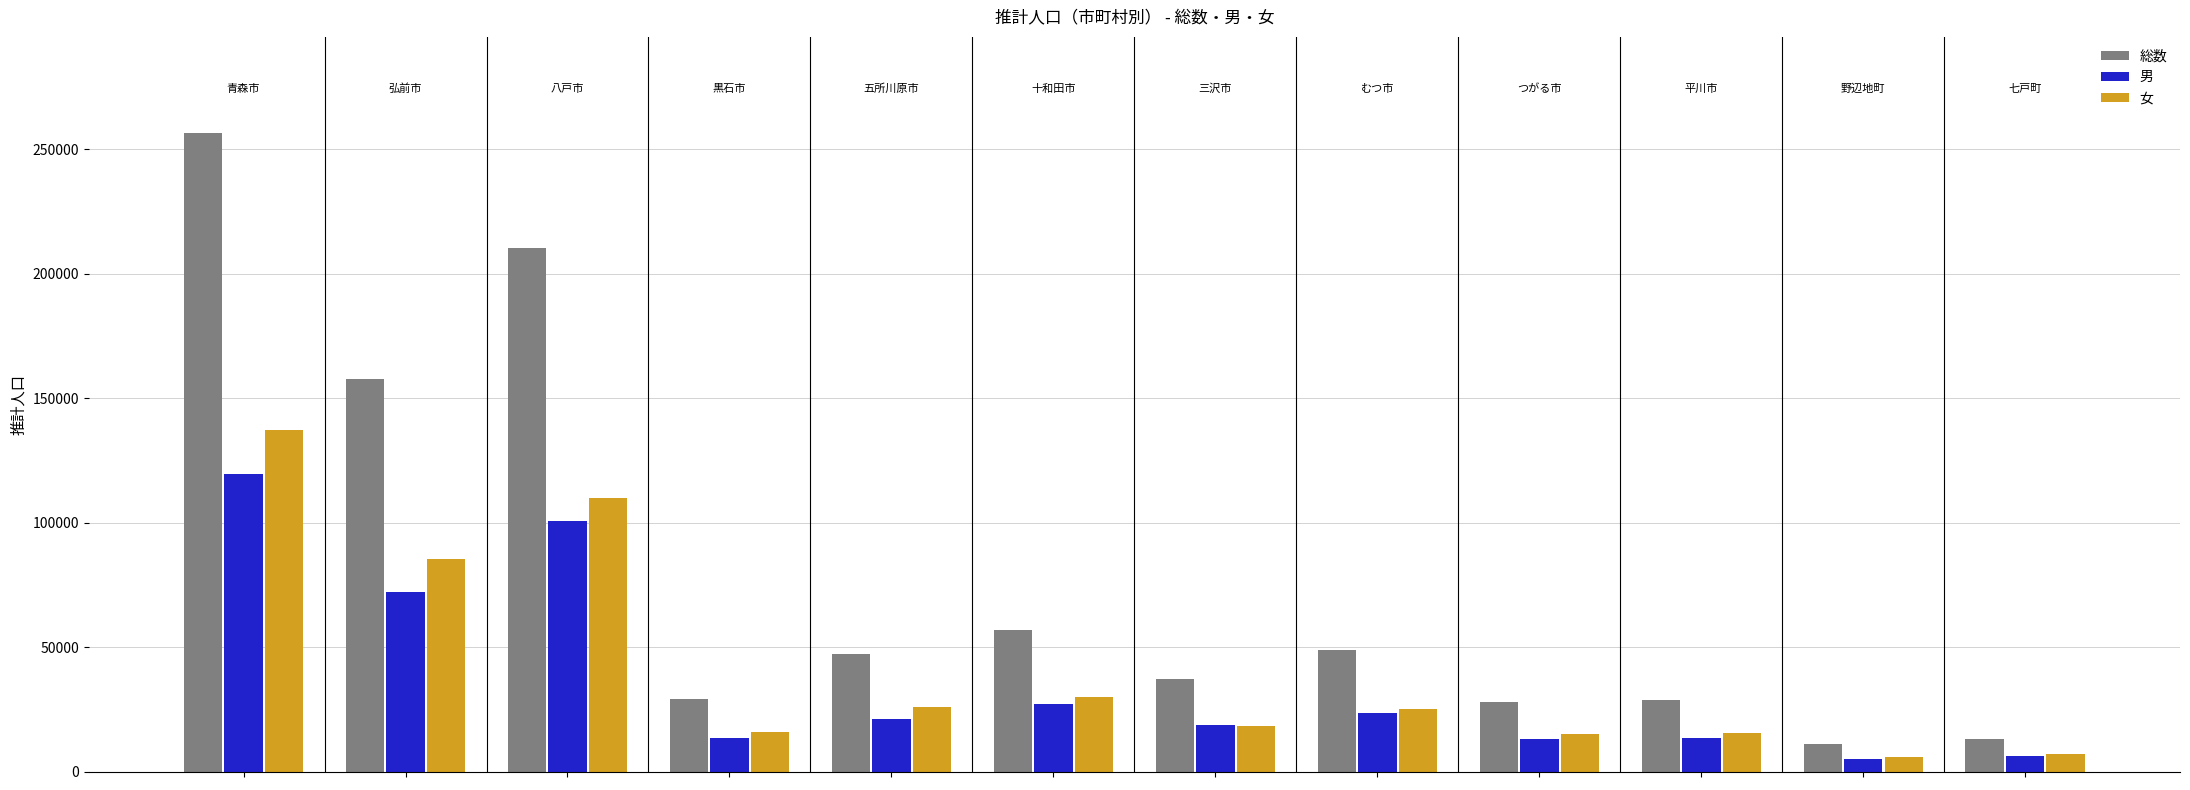

Which series has the largest range (max minus min)?

総数